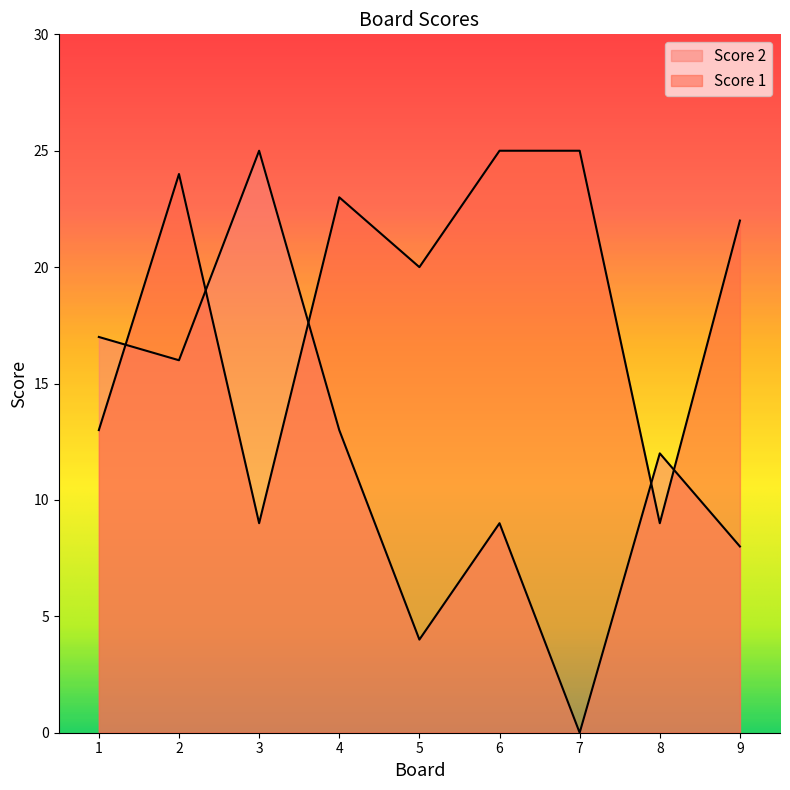

How many interior local valleys does the Score 1 series have?

3